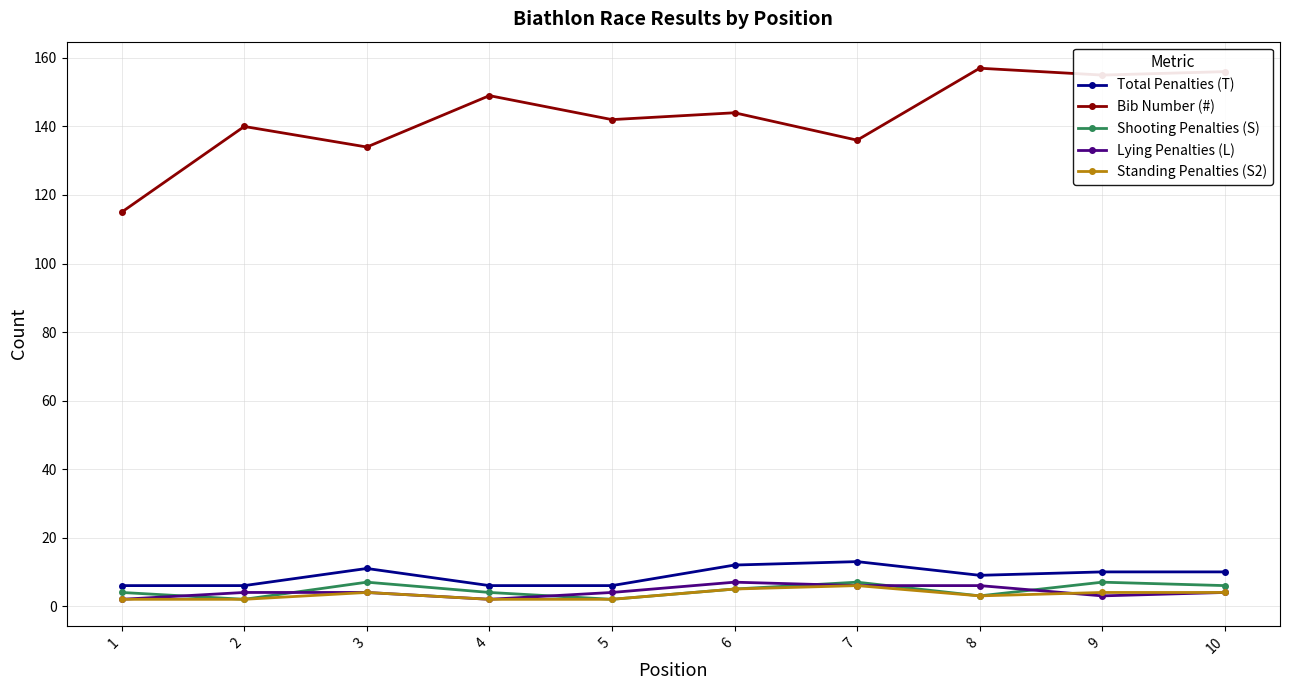

What is the greatest value displayed?

157